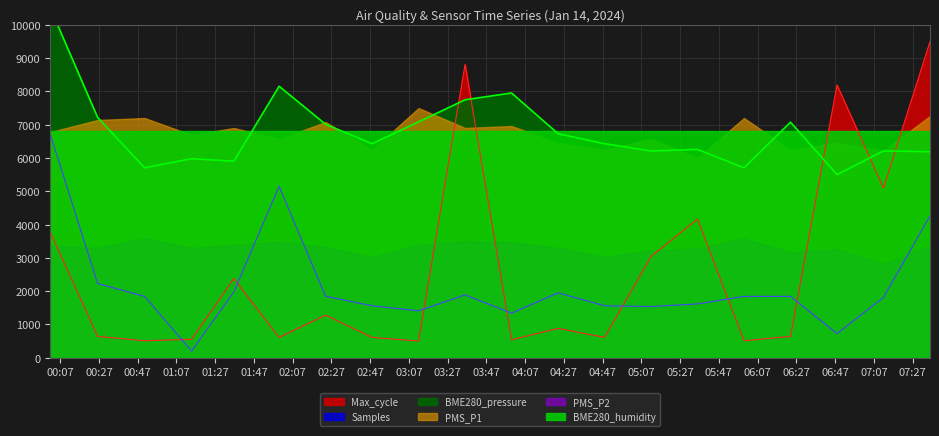

Which series has the largest total across all categories?

BME280_pressure